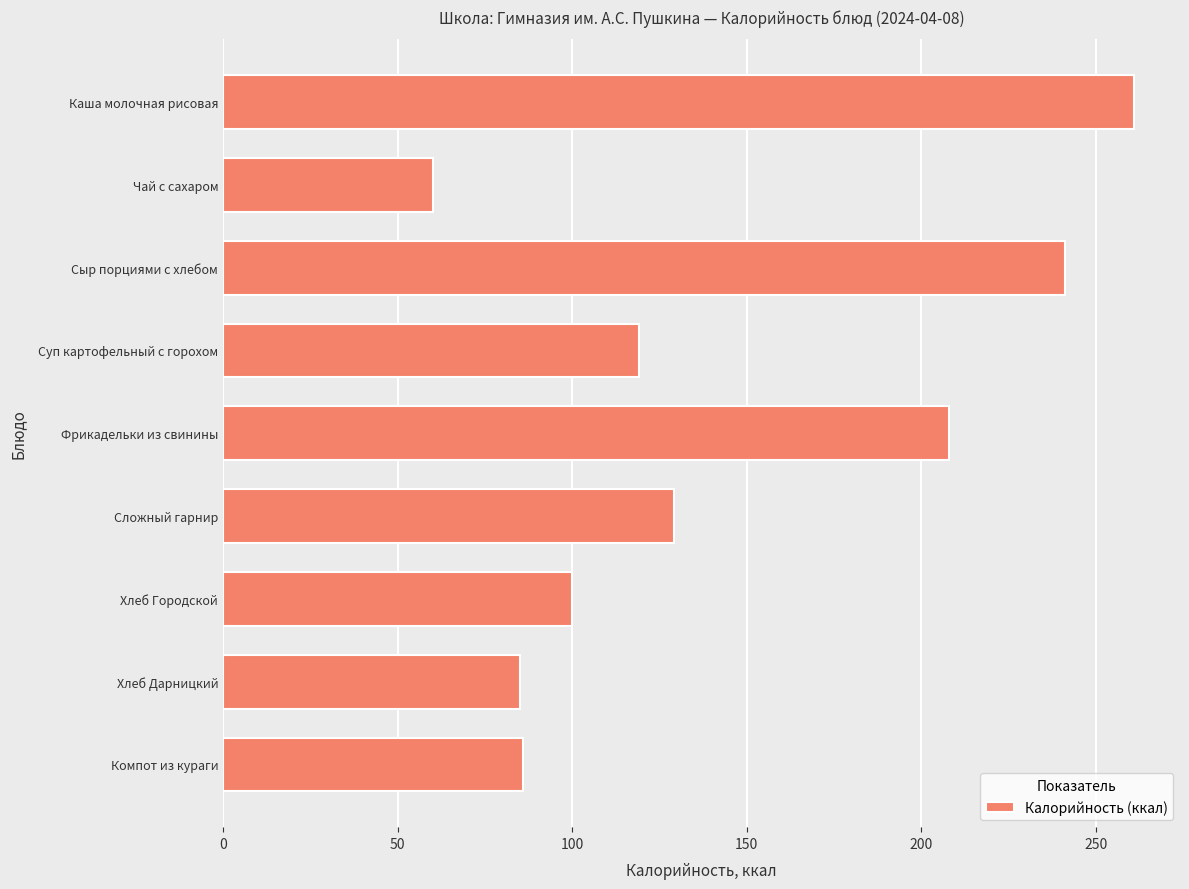

What is the label of the 3rd bar from the bottom?

Хлеб Городской